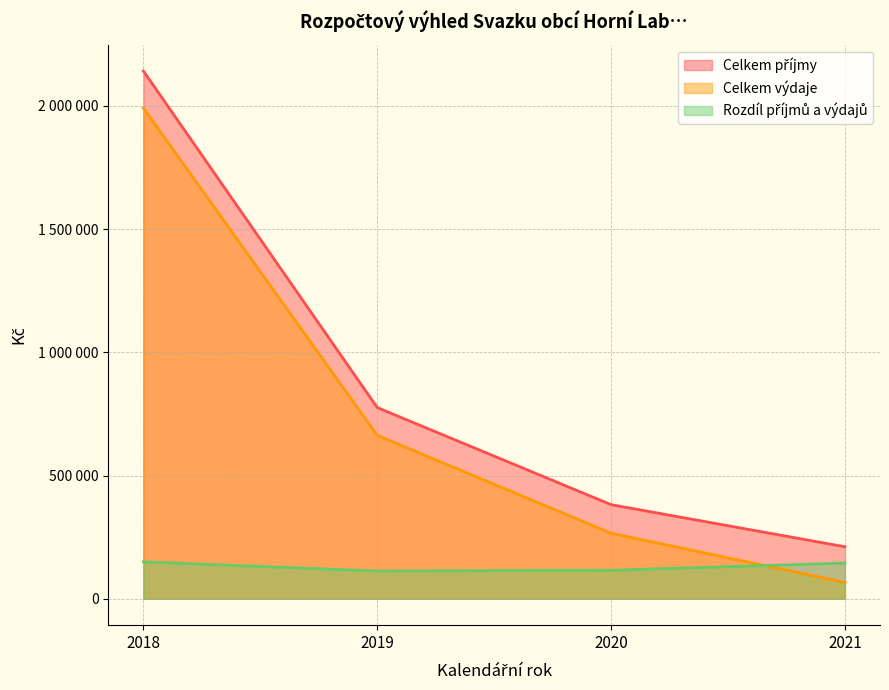

What is the average value of the Celkem výdaje series?

746500